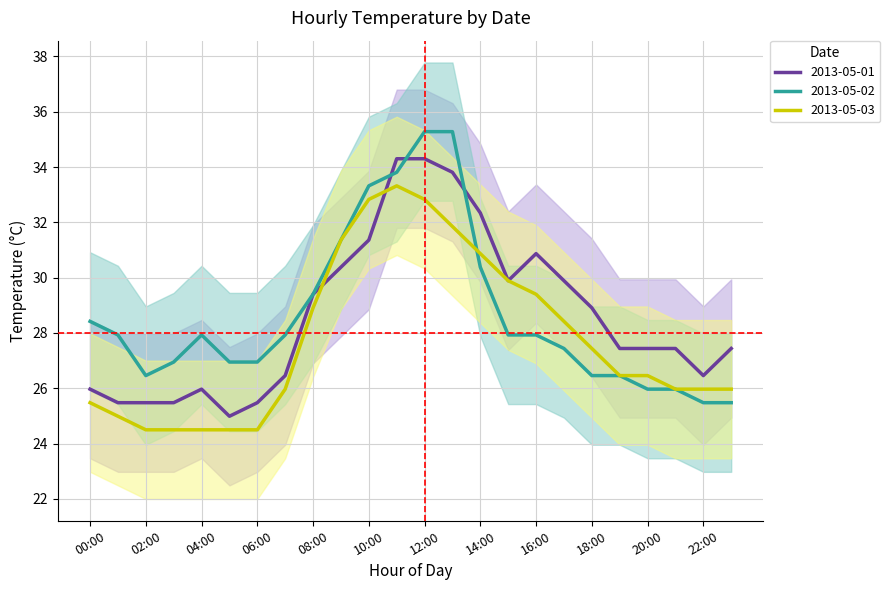

Reading left to right, list all the values displayed in this chart.

2013-05-01: 26.0	25.5	25.5	25.5	26.0	25.0	25.5	26.5	29.4	30.4	31.4	34.3	34.3	33.8	32.3	29.9	30.9	29.9	28.9	27.4	27.4	27.4	26.5	27.4
2013-05-02: 28.4	27.9	26.5	26.9	27.9	26.9	26.9	27.9	29.4	31.4	33.3	33.8	35.3	35.3	30.4	27.9	27.9	27.4	26.5	26.5	26.0	26.0	25.5	25.5
2013-05-03: 25.5	25.0	24.5	24.5	24.5	24.5	24.5	26.0	28.9	31.4	32.8	33.3	32.8	31.9	30.9	29.9	29.4	28.4	27.4	26.5	26.5	26.0	26.0	26.0